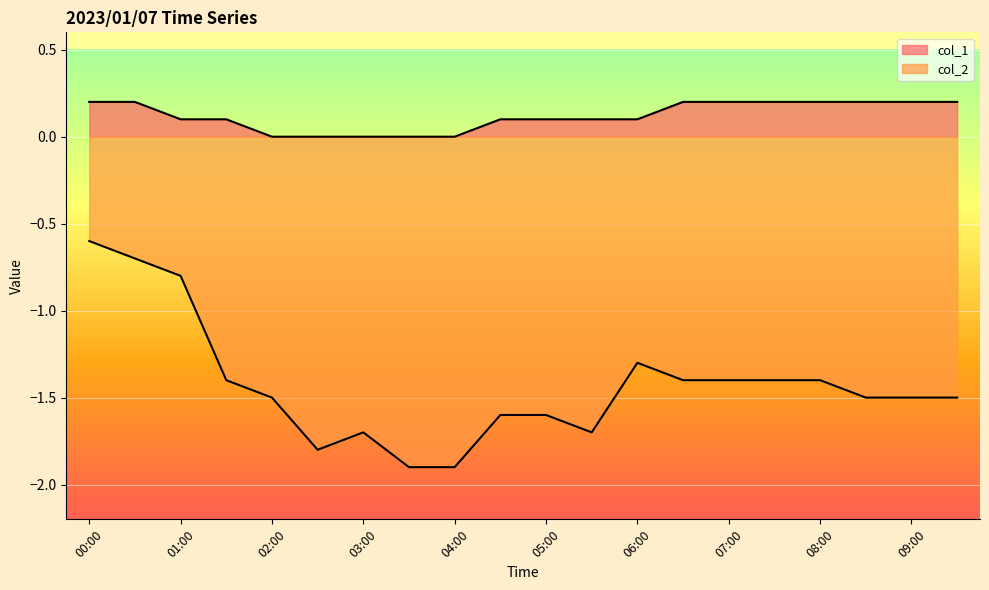

True or false: col_1 and col_2 cross at least once.

False